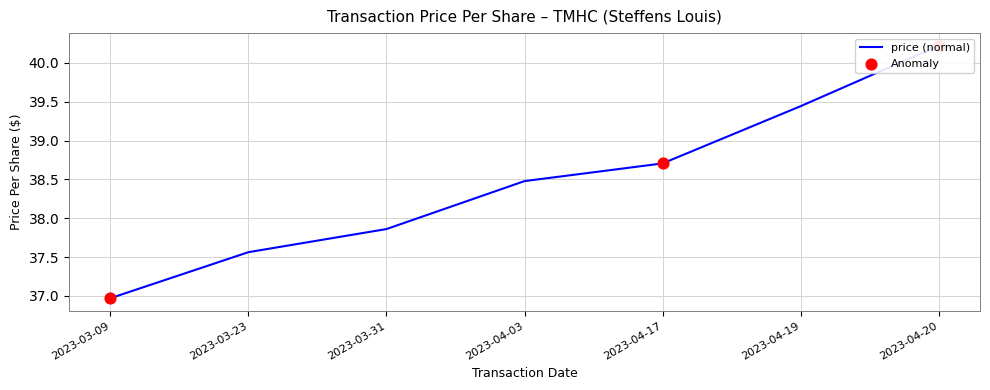

Between 2023-03-31 and 2023-04-03, which is larger?

2023-04-03